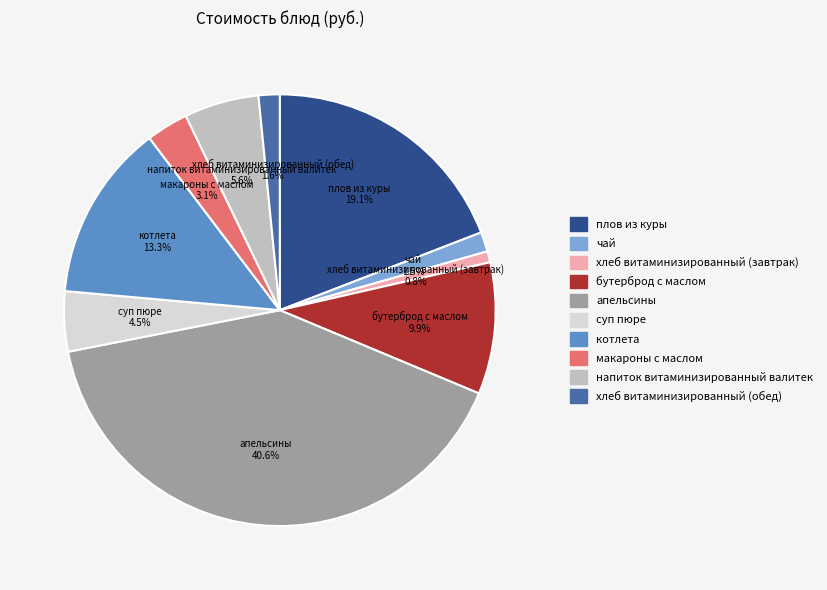

The бутерброд с маслом slice represents 22% of the pie. True or false?

False